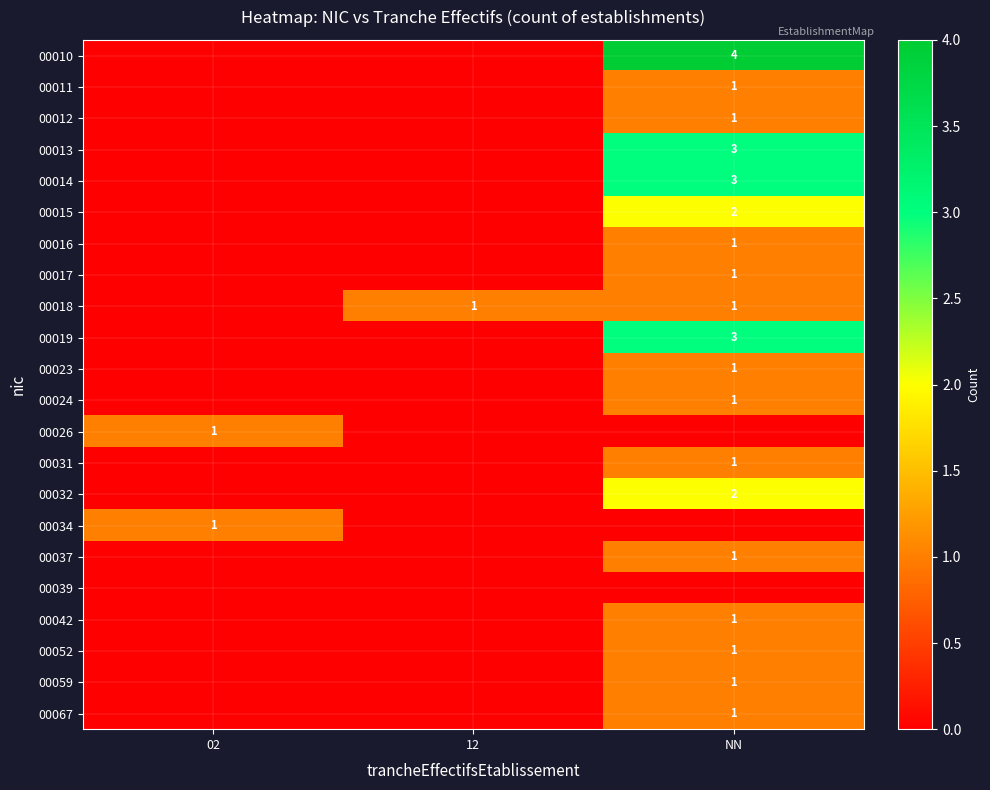

The 00023 series shows 1 at NN. True or false?

True